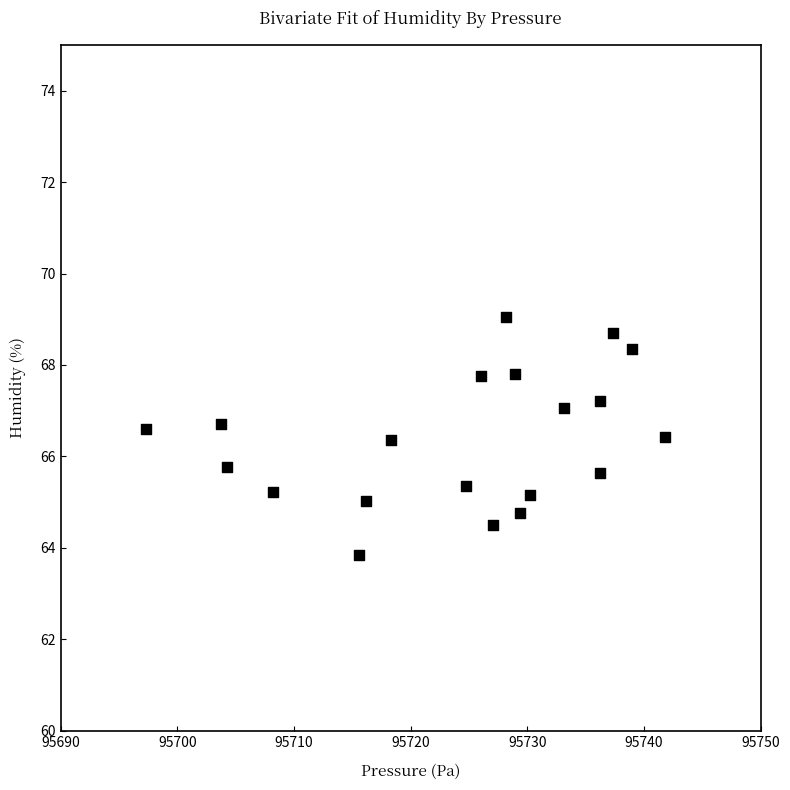

What is the range of X values (max minus min)?

44.5